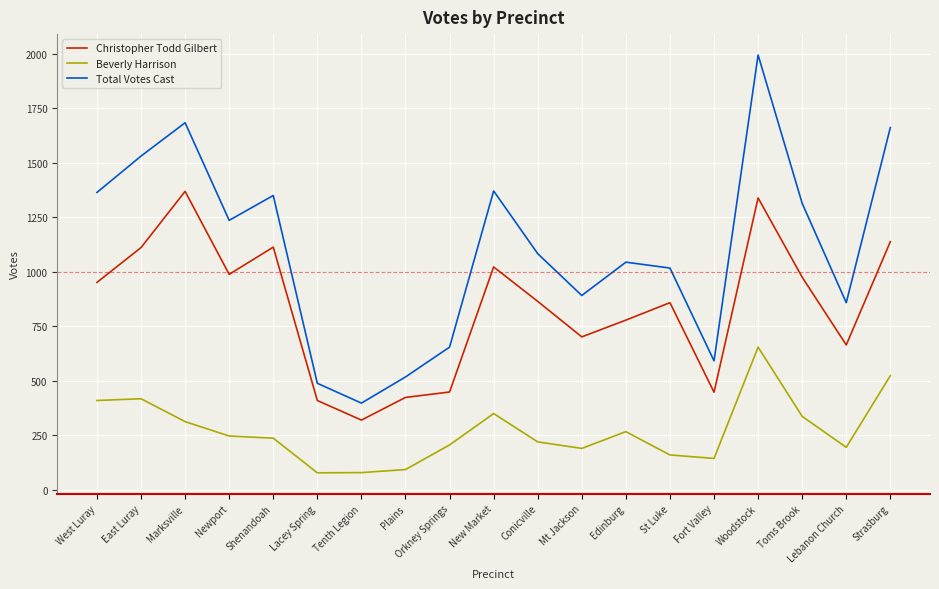

What is the difference between the second highest and second lowest values in the Beverly Harrison series?

445